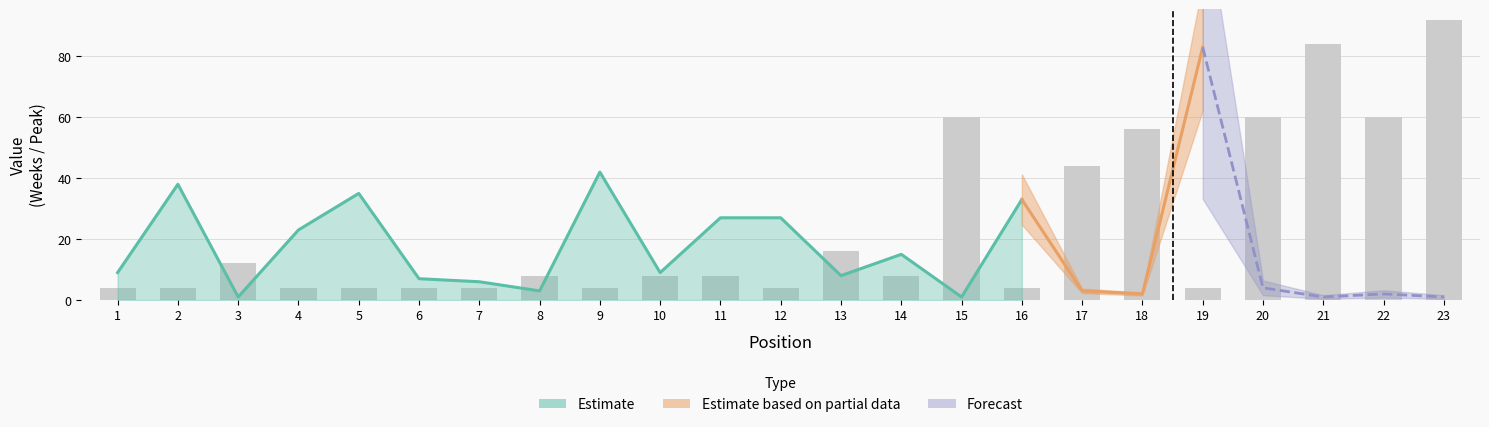

What is the value of the 12th bar from the left?

4